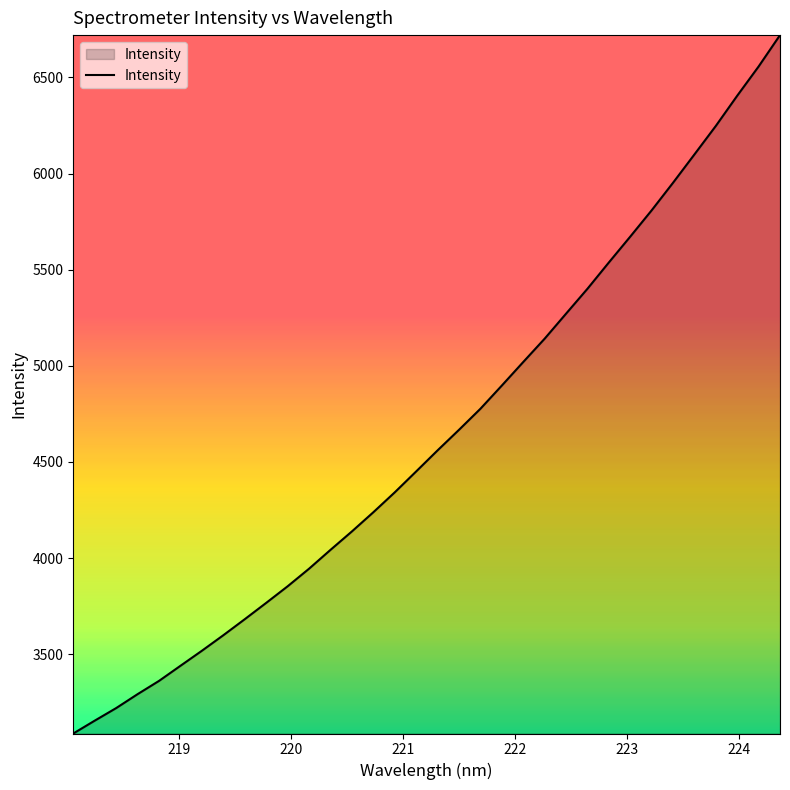

What is the greatest value displayed?

6719.8